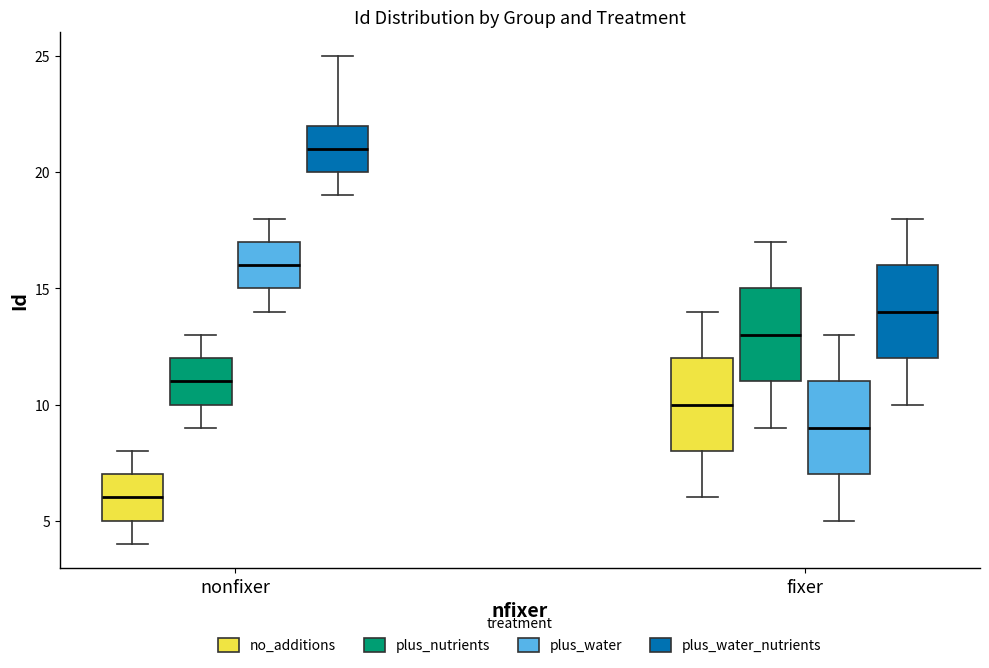

Reading left to right, read every box against the y-axis: the position of its median line, the range the box covers, and the ends of its whiskers. The values are not printed on the chart, so give them approximately, as read against the axis.

nonfixer (no_additions): median 6, box 5 to 7, whiskers 4 to 8
nonfixer (plus_nutrients): median 11, box 10 to 12, whiskers 9 to 13
nonfixer (plus_water): median 16, box 15 to 17, whiskers 14 to 18
nonfixer (plus_water_nutrients): median 21, box 20 to 22, whiskers 19 to 25
fixer (no_additions): median 10, box 8 to 12, whiskers 6 to 14
fixer (plus_nutrients): median 13, box 11 to 15, whiskers 9 to 17
fixer (plus_water): median 9, box 7 to 11, whiskers 5 to 13
fixer (plus_water_nutrients): median 14, box 12 to 16, whiskers 10 to 18